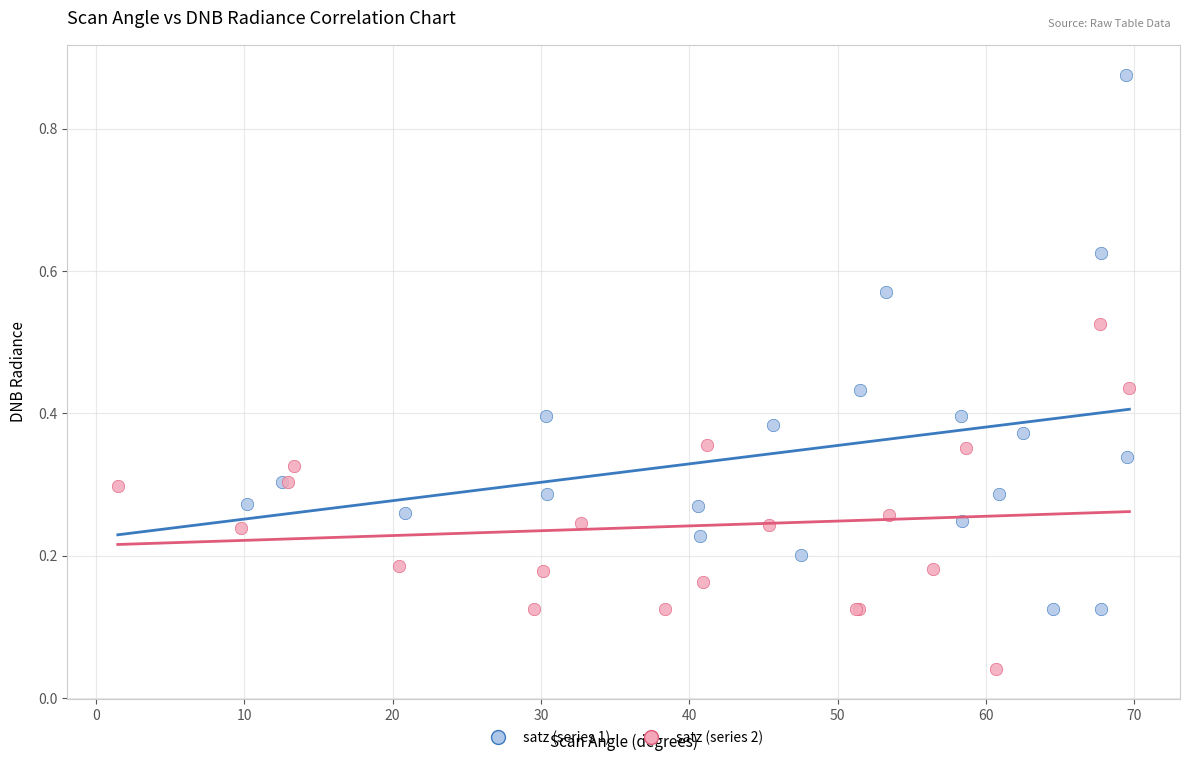

Which series has the widest spread of Y values?

satz (series 1)